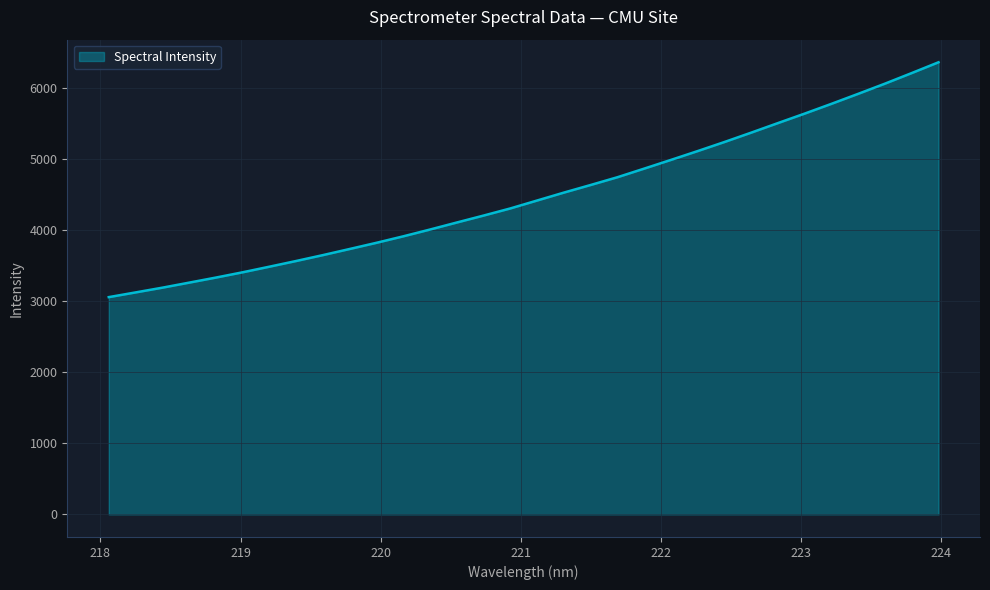

What is the smallest value displayed?

3054.9